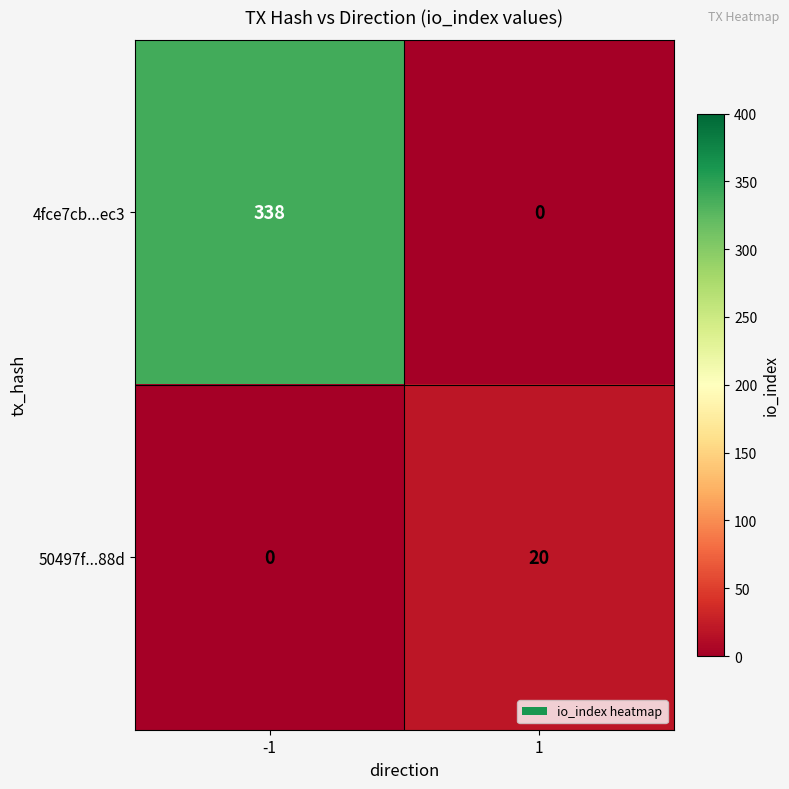

The 50497f...88d series shows 7 at -1. True or false?

False